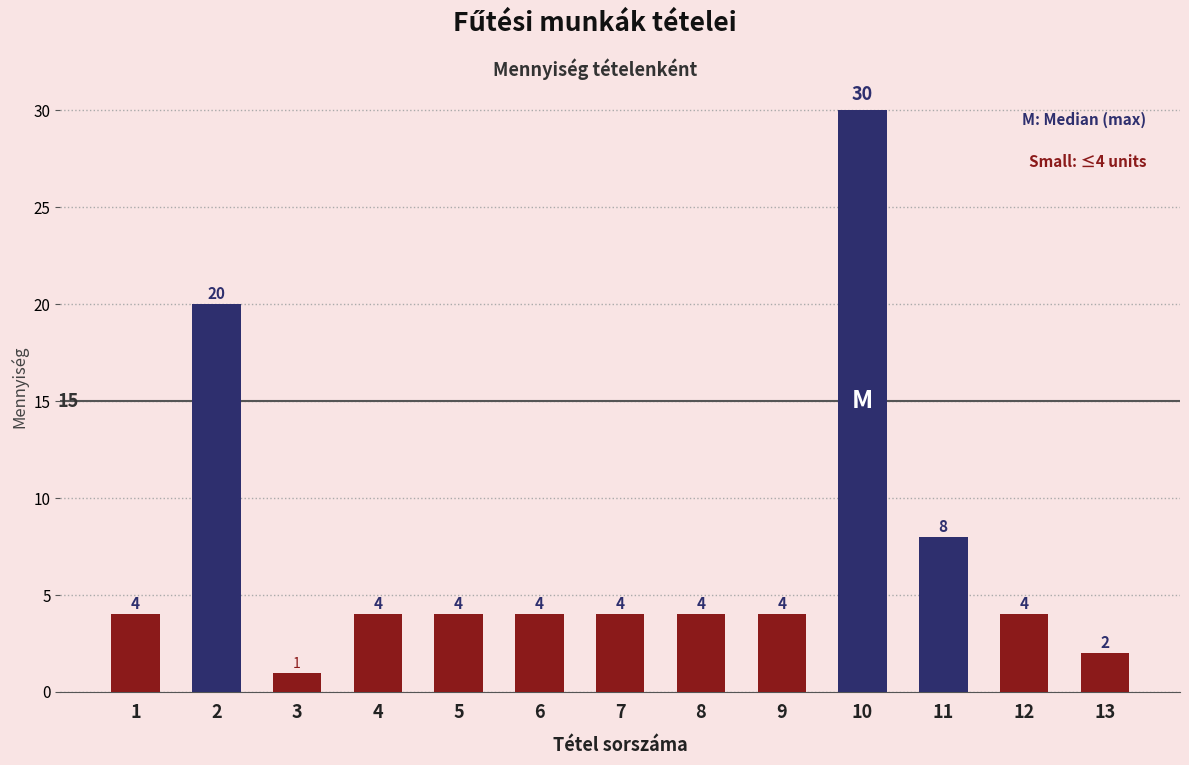

Which category has the lowest value across all series?

3